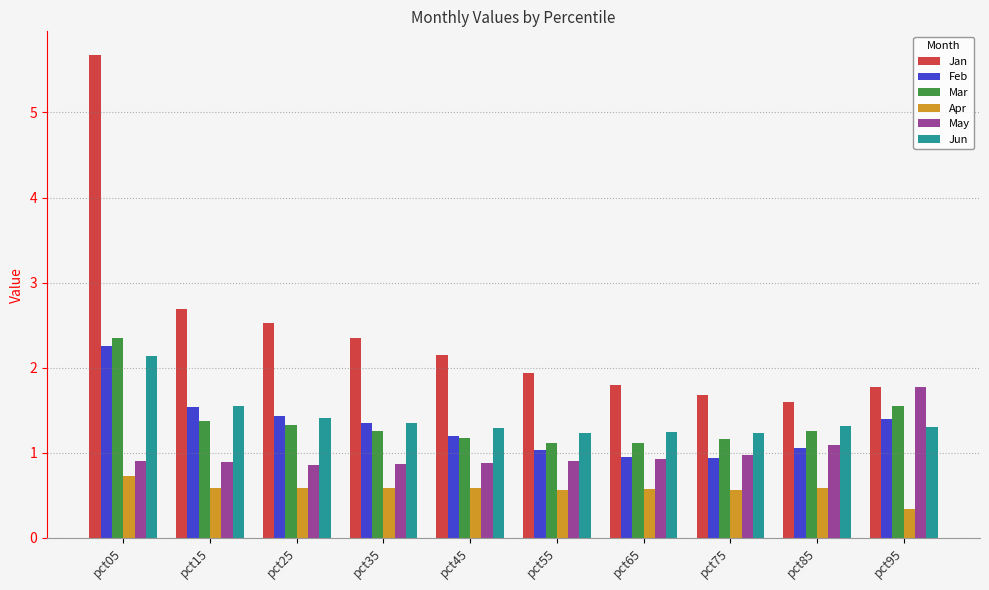

Which category has the lowest value in the Jan series?

pct85